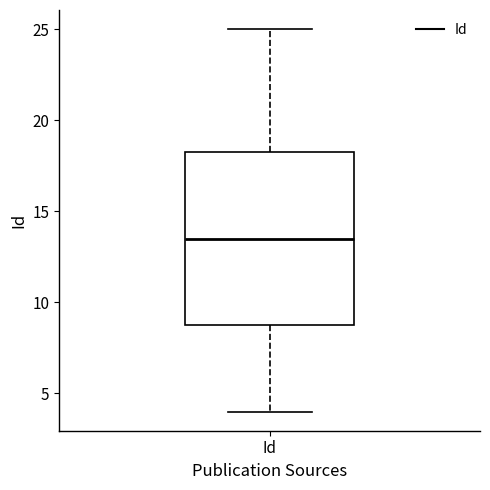

Transcribe this box plot: give where the median line is, the range the box spans, and where the two whiskers end, as read against the y-axis. The values are not printed on the chart, so give them approximately, as read against the axis.

median 13.5, box 9.0 to 18.5, whiskers 4.0 to 25.0